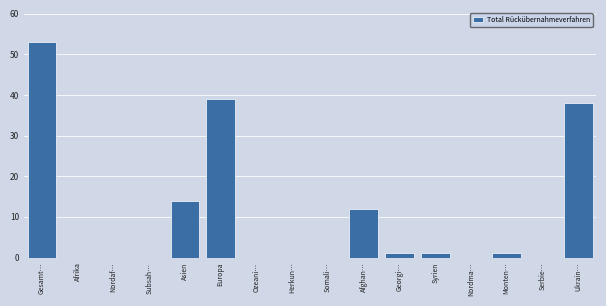

Reading left to right, list all the values displayed in this chart.

Gesamt…=53	Afrika=0	Nordaf…=0	Subsah…=0	Asien=14	Europa=39	Ozeani…=0	Herkun…=0	Somali…=0	Afghan…=12	Georgi…=1	Syrien=1	Nordma…=0	Monten…=1	Serbie…=0	Ukrain…=38